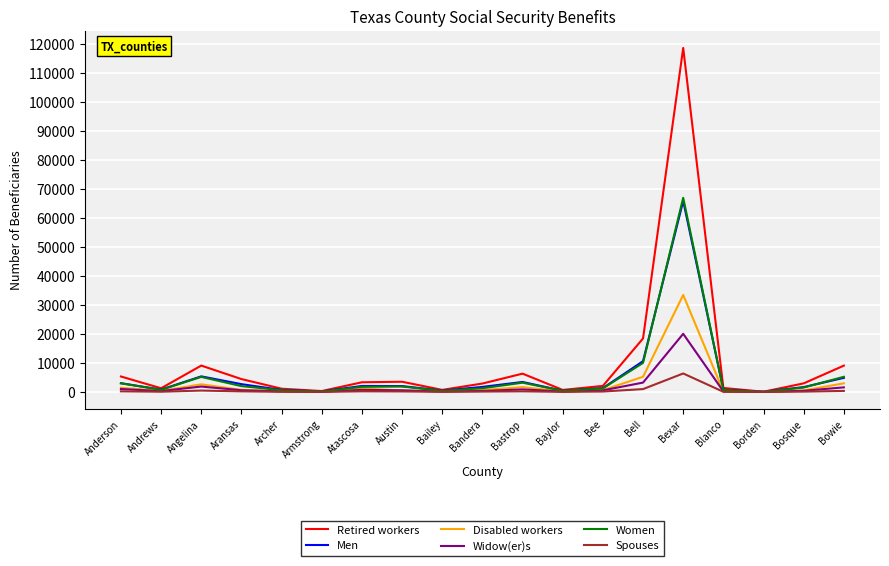

Is the value of Disabled workers at Bell greater than the value of Spouses at Angelina?

Yes